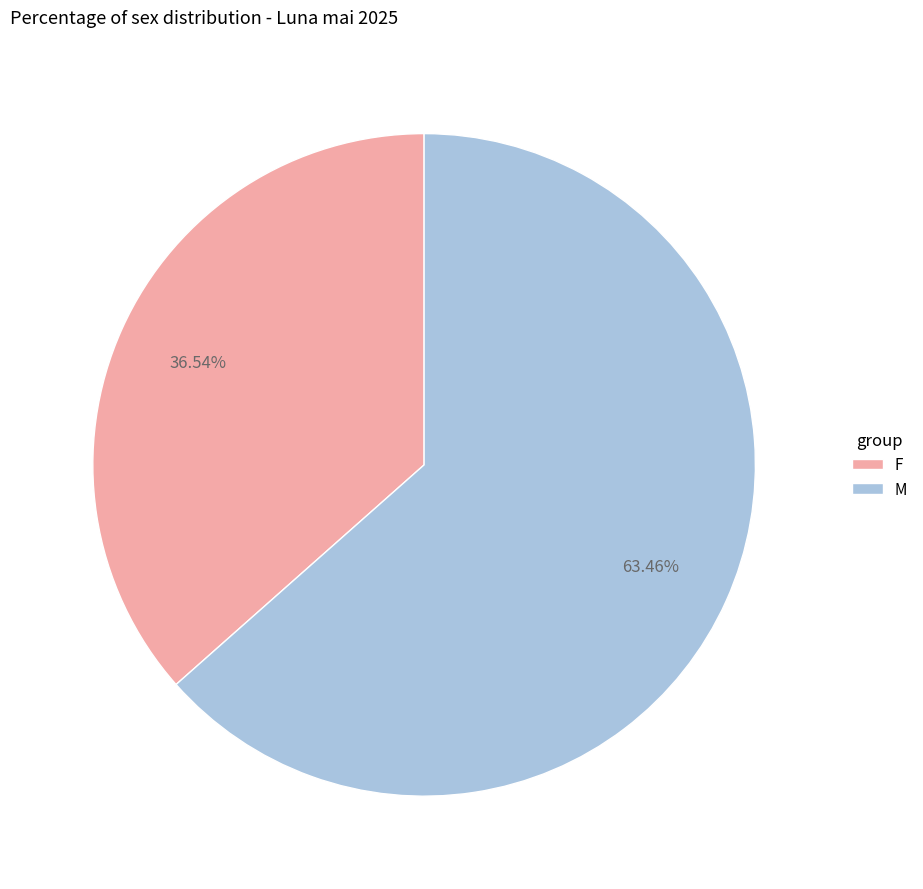

How many slices are in this pie chart?

2